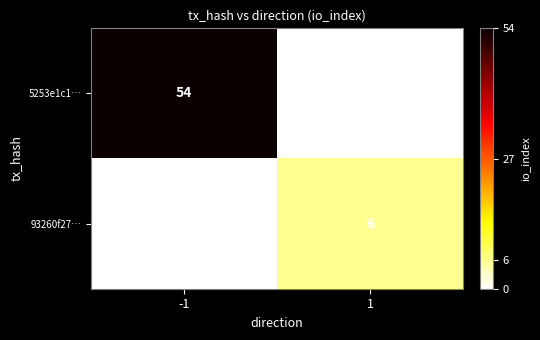

The value of 5253e1c1… at -1 is 28. True or false?

False